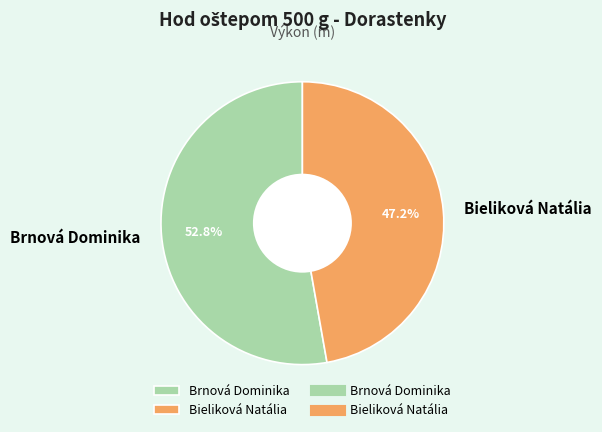

What percentage is the Brnová Dominika slice, to the nearest percent?

53%